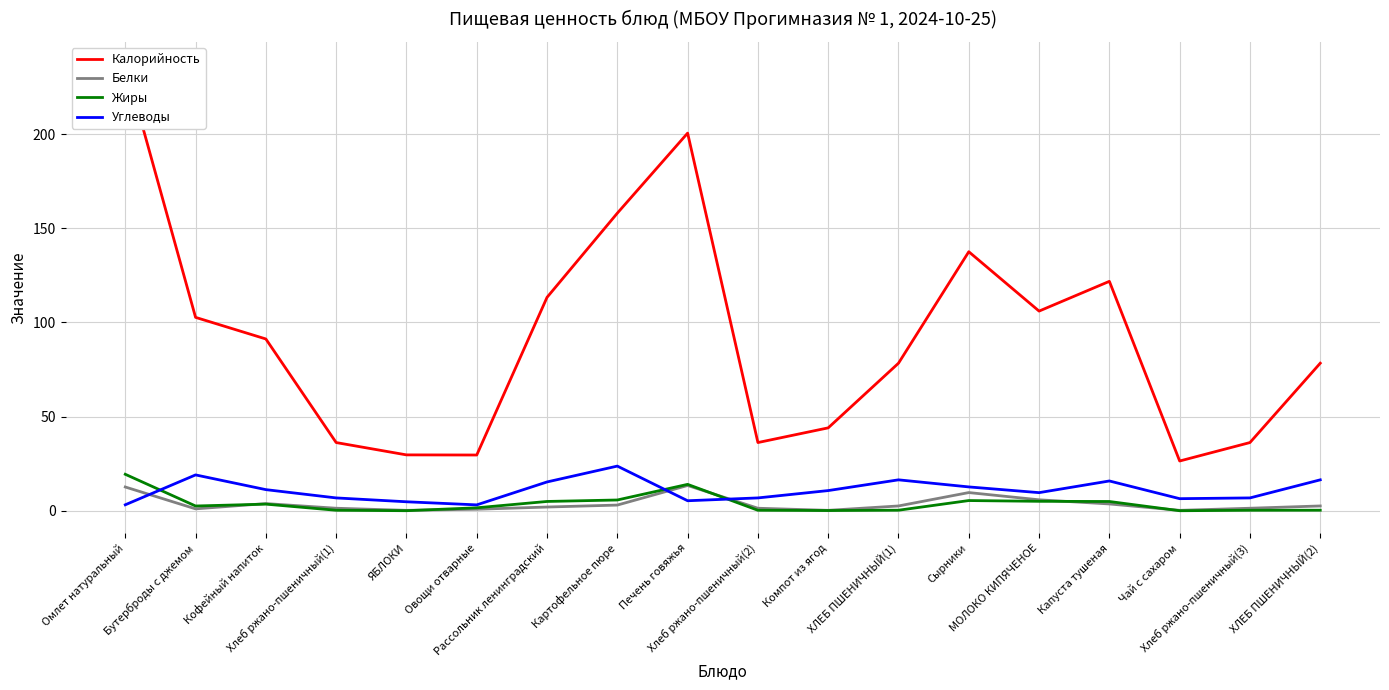

What is the difference between the highest and lowest values at Хлеб ржано-пшеничный(3)?

36.0